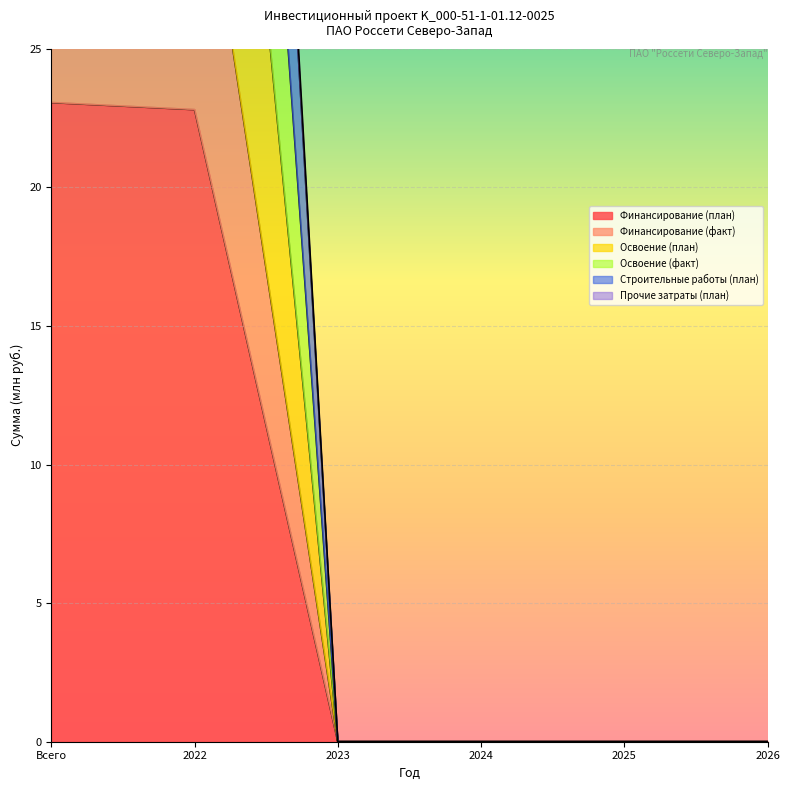

Which series has the largest range (max minus min)?

Освоение (план)